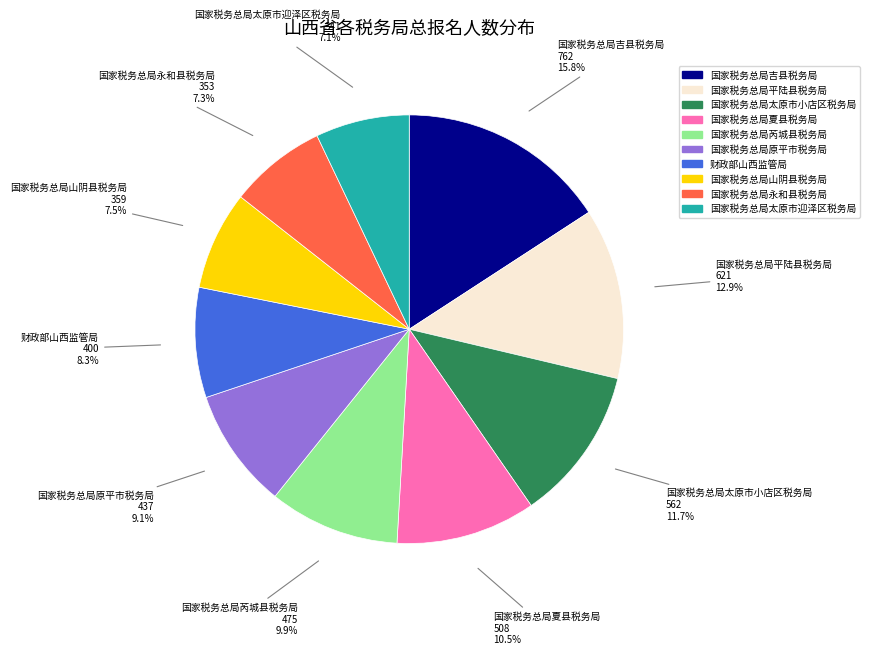

What percentage is the 财政部山西监管局 slice, to the nearest percent?

8%